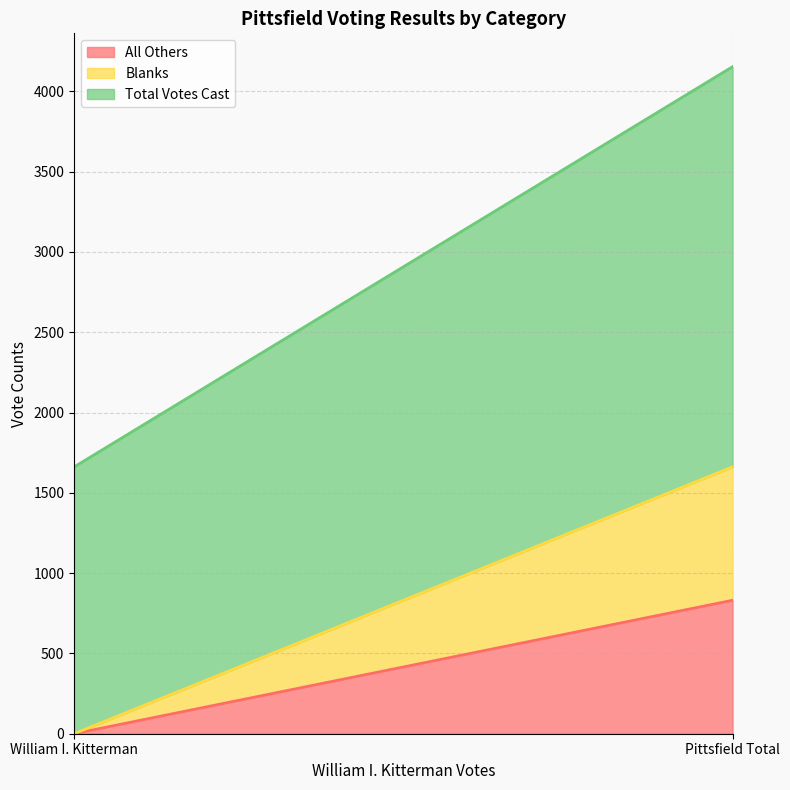

At William I. Kitterman, list the series in order from smallest to largest.

All Others, Blanks, Total Votes Cast